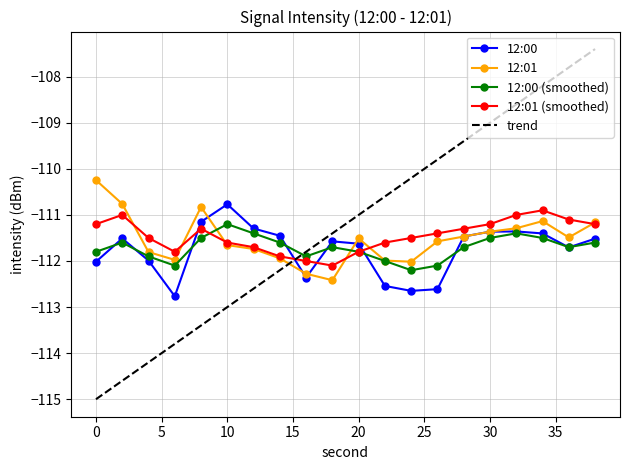

What is the maximum value for trend?

-107.4